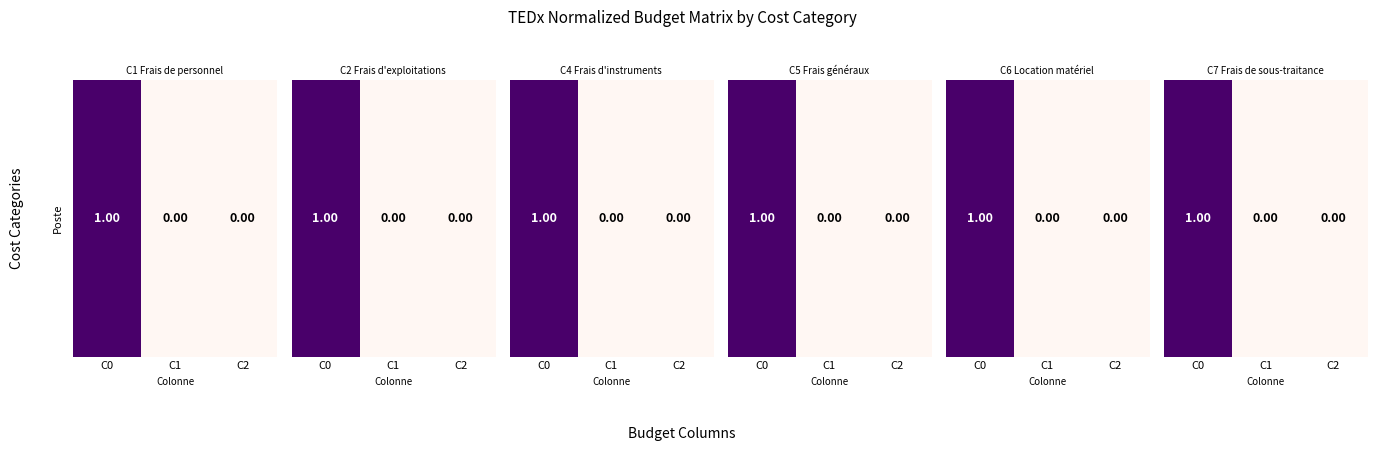

Count the number of values greater than 0.

1